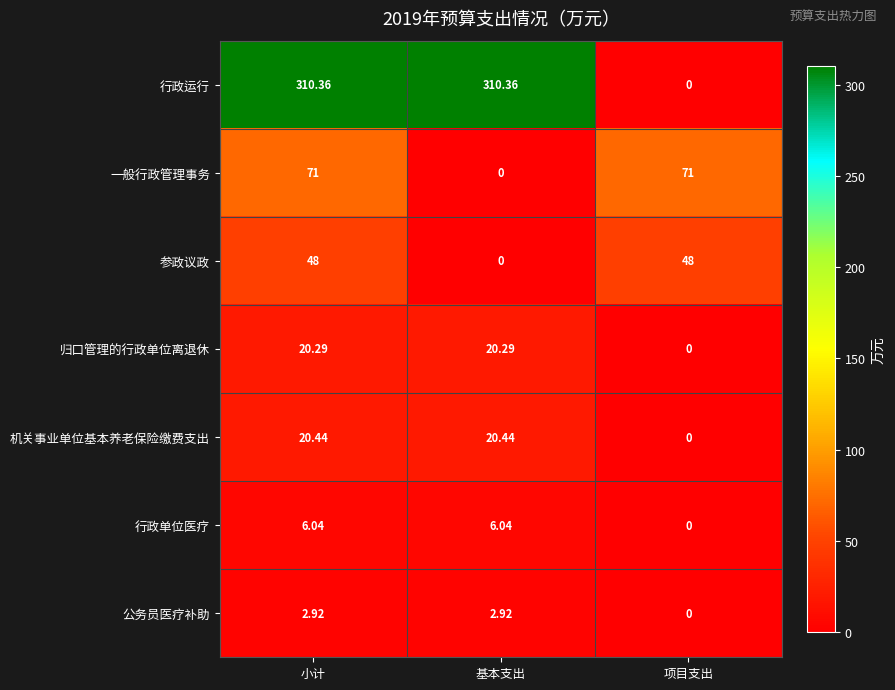

Between 小计 and 基本支出, which series saw the biggest shift?

一般行政管理事务